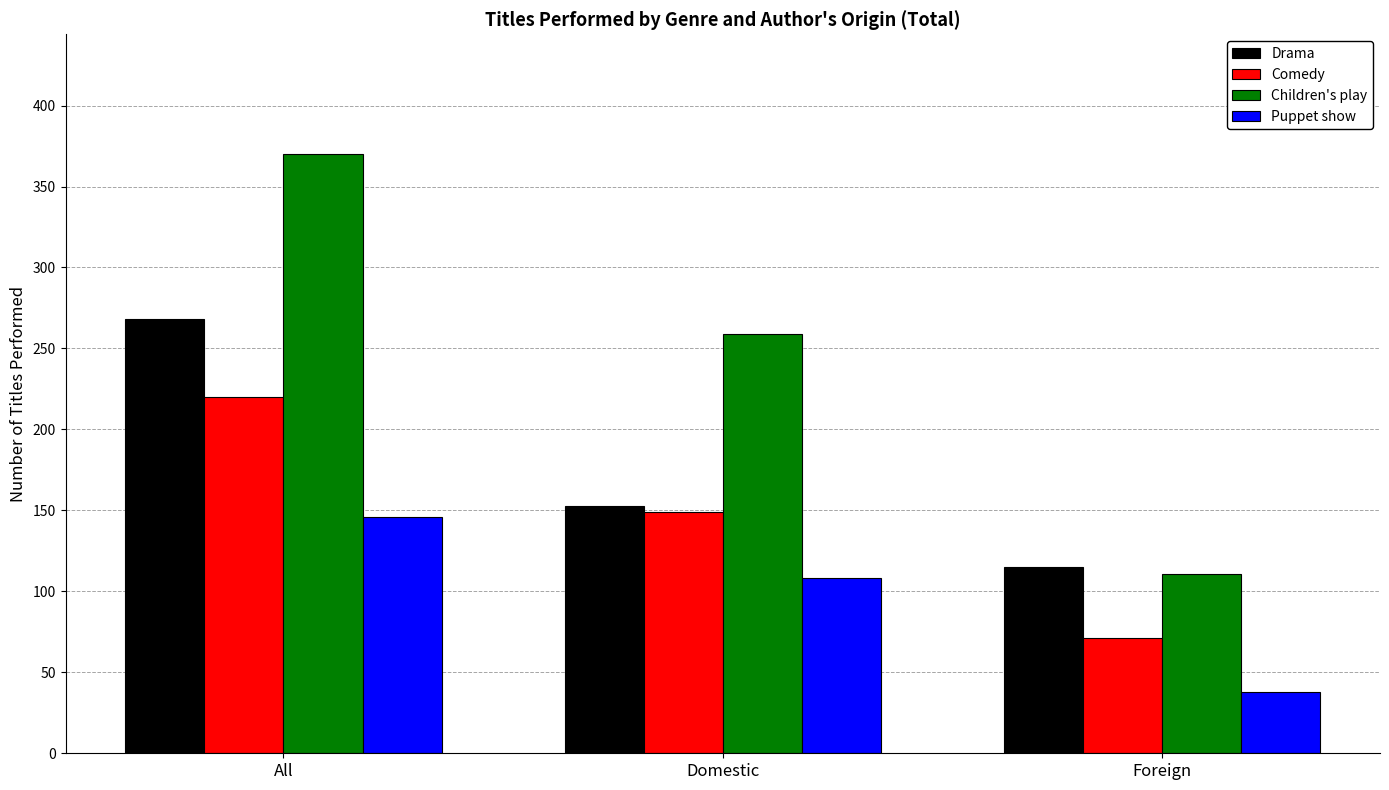

How many Children's play values are between 111 and 370?

3